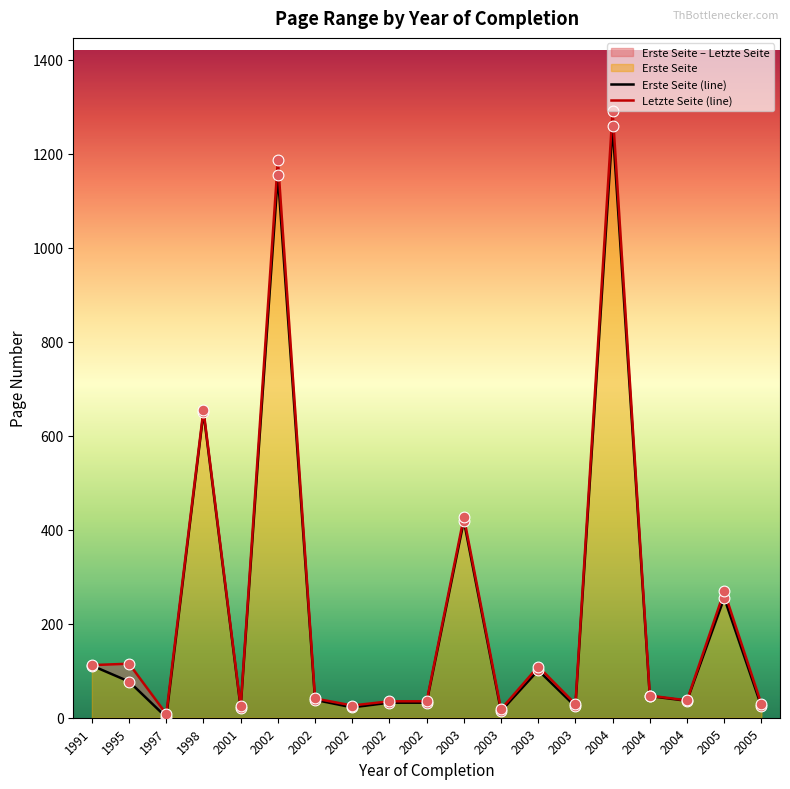

Is the value of Letzte Seite at 2001 greater than the value of Erste Seite at 2002?

No